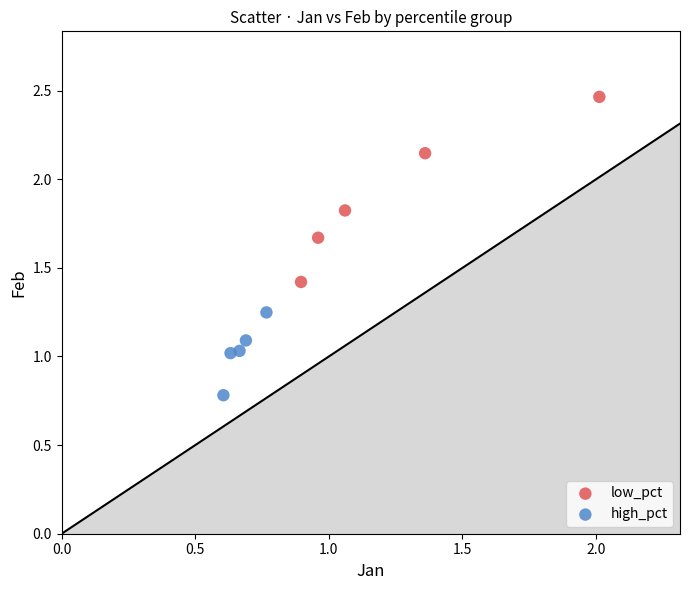

Which series contains the lowest Y value?

high_pct